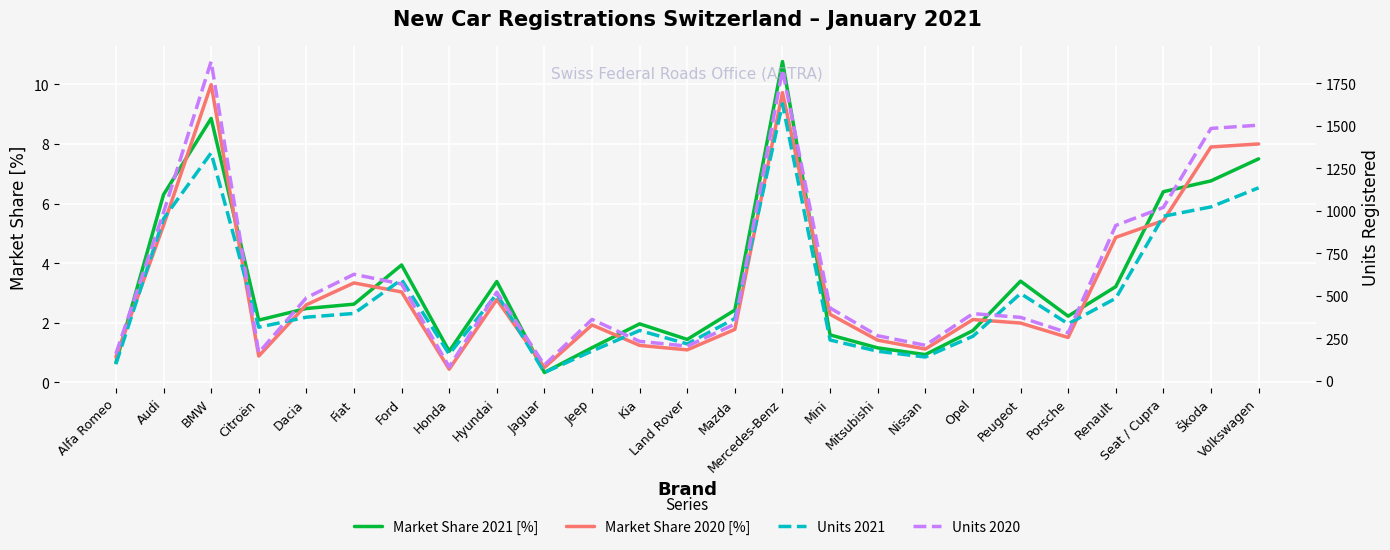

In Units 2020, how many points are higher than both neighbors (excluding endpoints)?

6